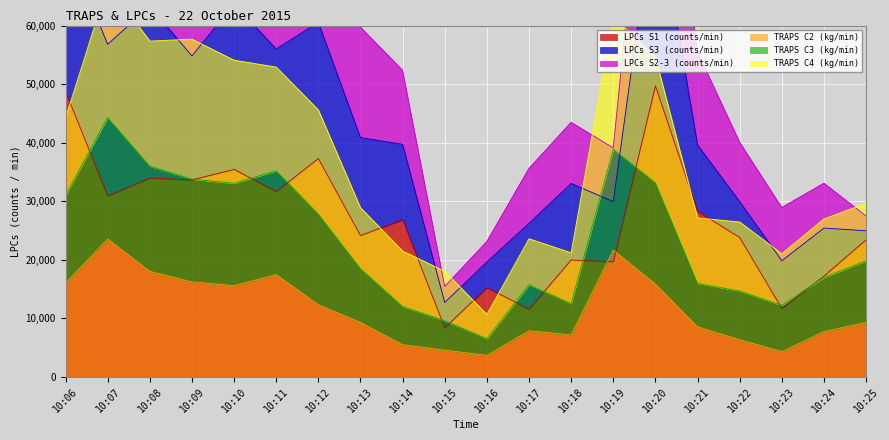

Rank the categories by TRAPS C2 (kg/min) value from highest to lowest.

10:07, 10:19, 10:08, 10:11, 10:09, 10:06, 10:20, 10:10, 10:12, 10:13, 10:25, 10:21, 10:17, 10:24, 10:18, 10:22, 10:14, 10:15, 10:23, 10:16